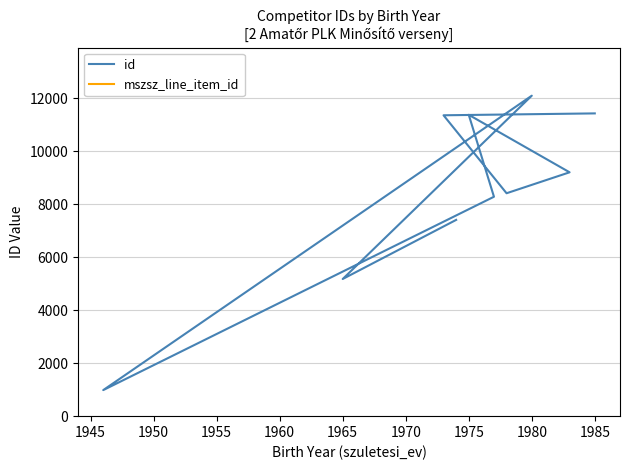

Reading left to right, extract all data points from this chart.

id: 7411	5179	12101	984	8285	11379	9208	8417	11361	11432
mszsz_line_item_id: 54781	54781	54781	54781	54781	54781	54781	54781	54781	54781